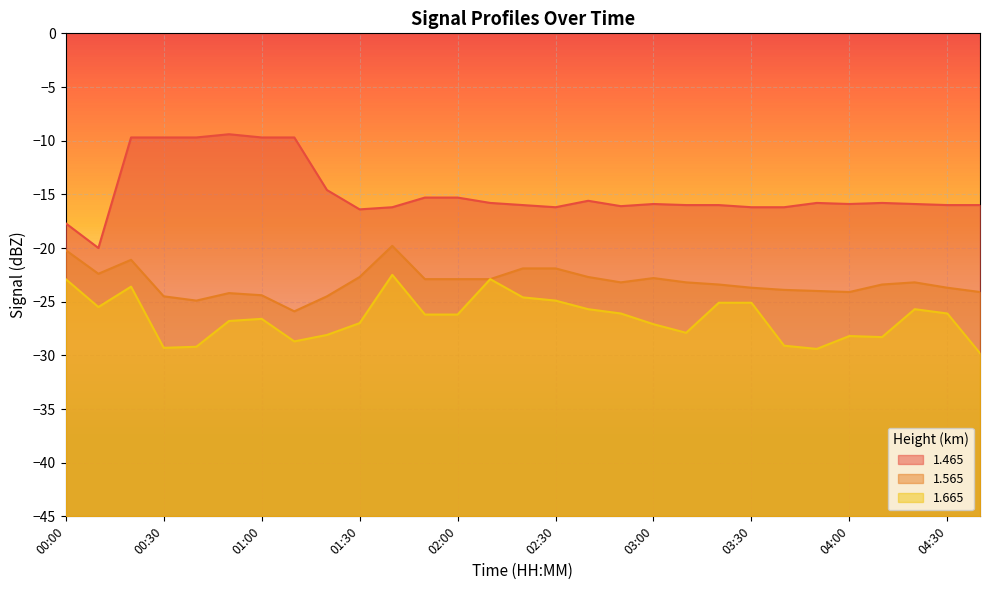

At which label is 1.465 closest to -14?

01:20